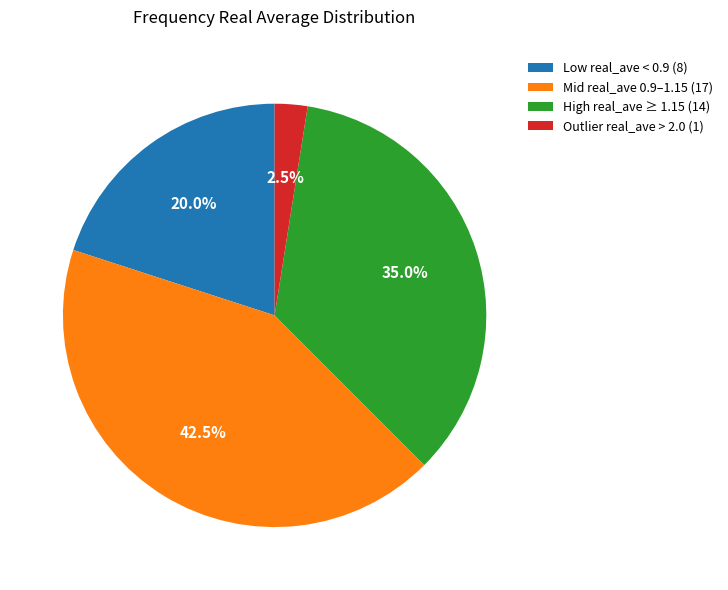

Is Outlier real_ave > 2.0 (1) the majority of the pie?

No